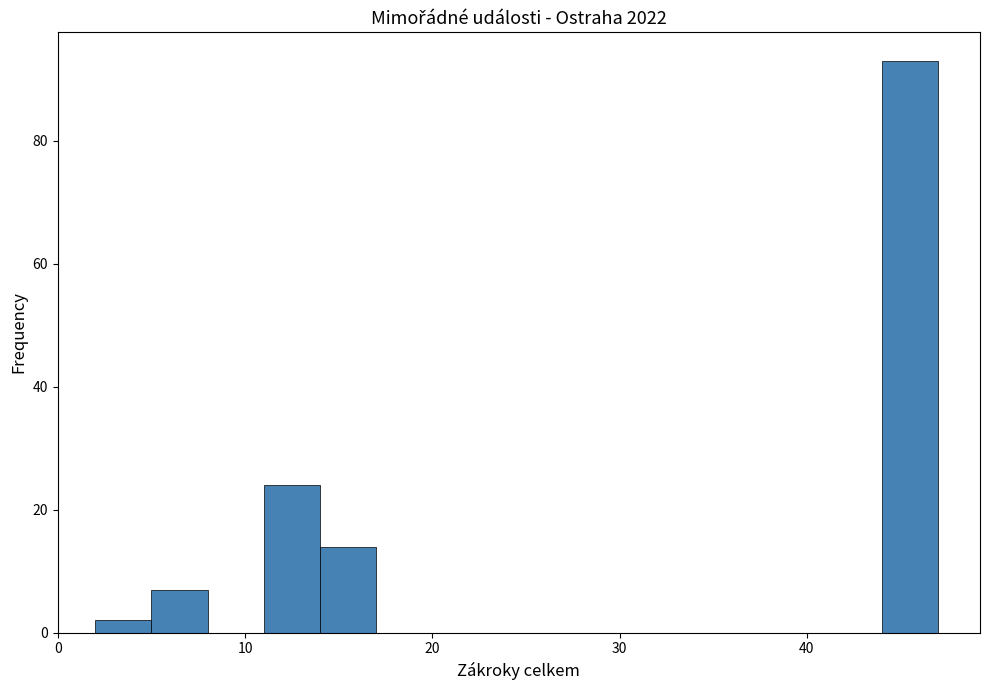

Around what value on the x-axis is the tallest bar? Give the approximate position of its centre, as read against the axis.

46